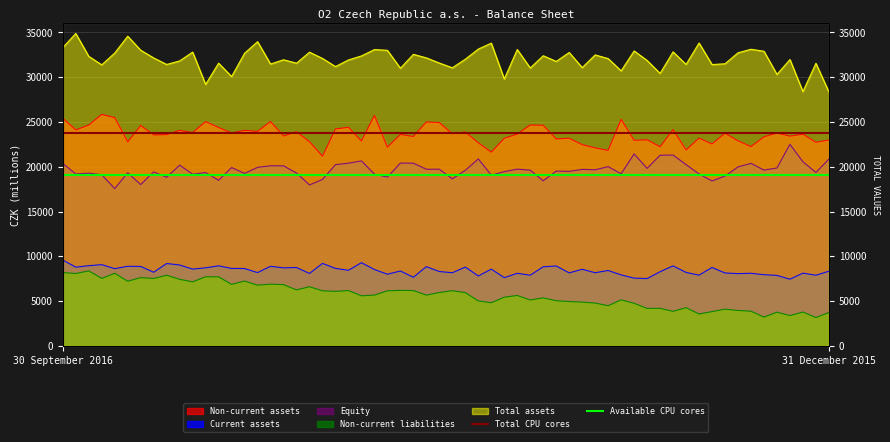

Rank the categories by Available CPU cores value from highest to lowest.

30 September 2016, 31 December 2015